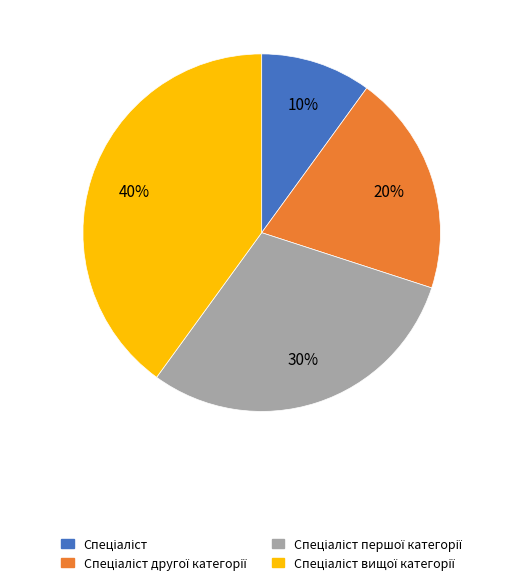

Does any single category account for the majority?

No